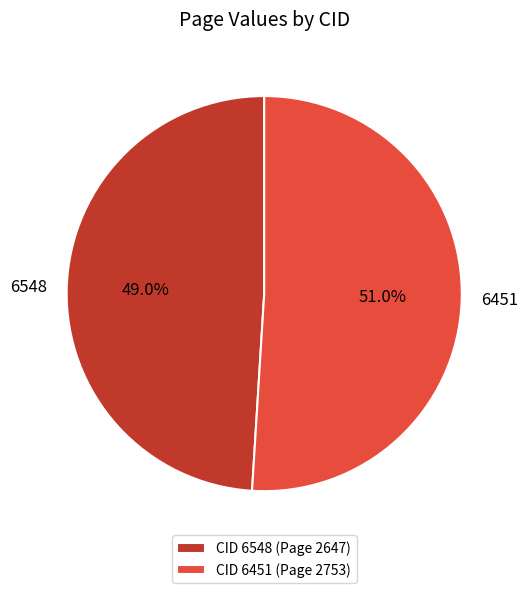

To the nearest percent, what is the average slice percentage?

50%